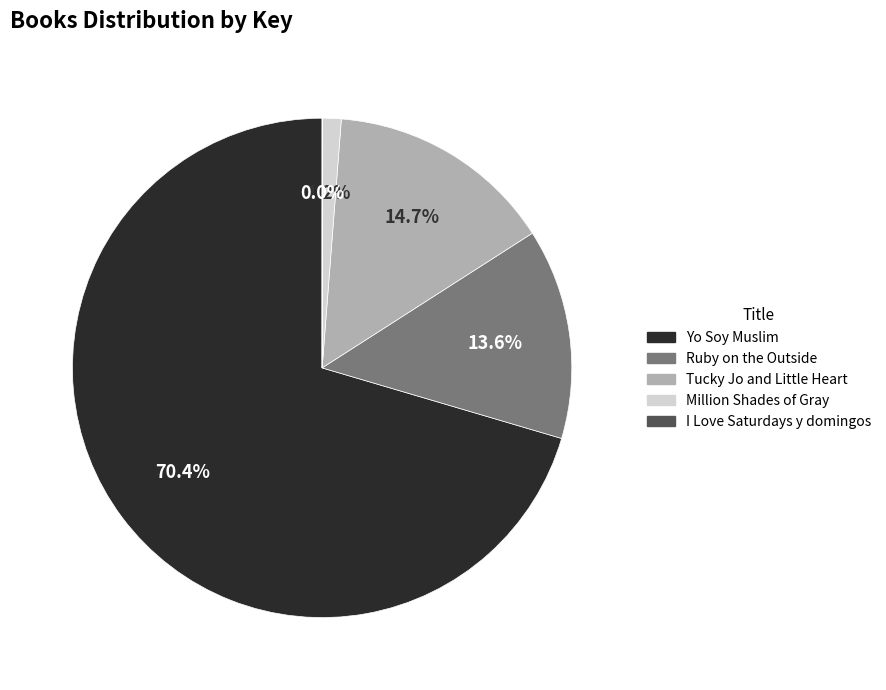

Which slice represents more than half of the pie?

Yo Soy Muslim